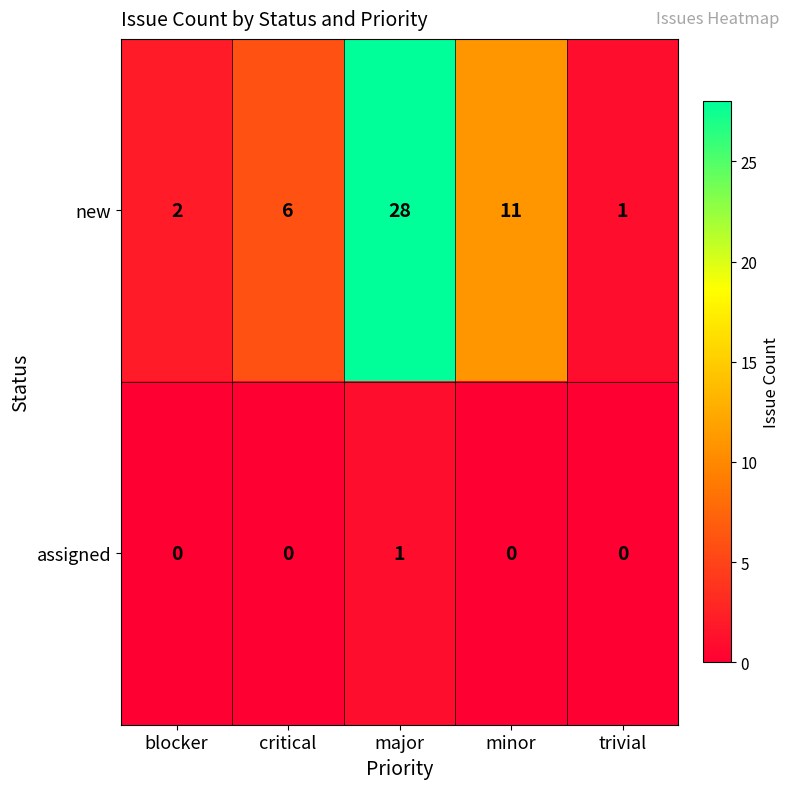

What is the spread (max minus min) of values at blocker?

2